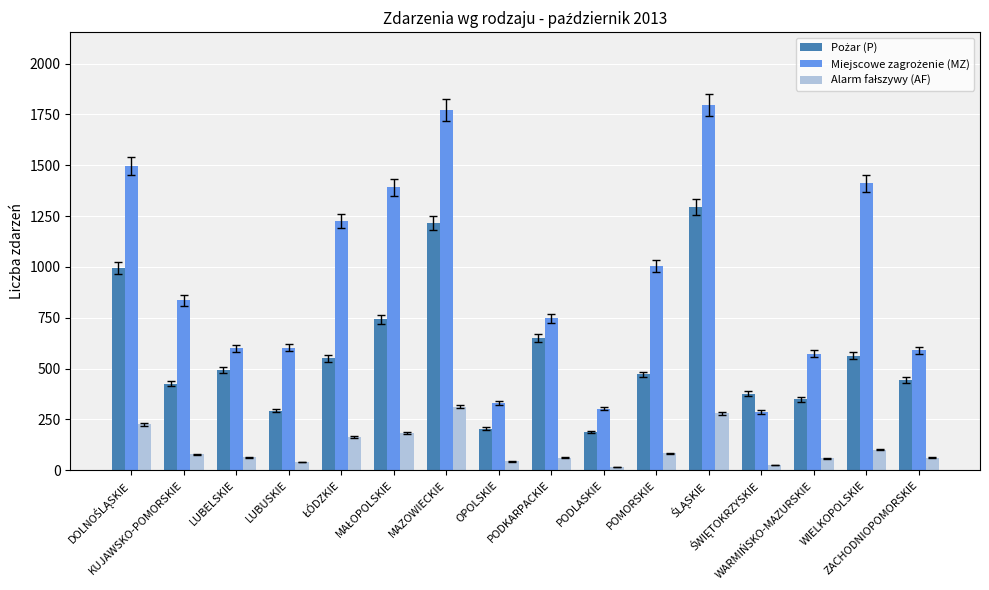

At how many categories does at least one series exceed 1476?

3